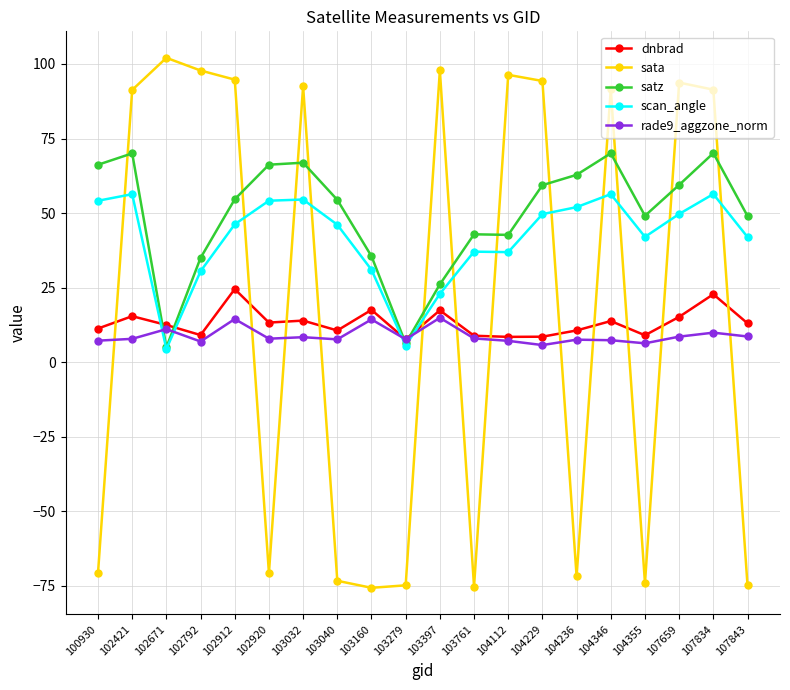

What is the value of the sata point at the 11th from the left?

97.8